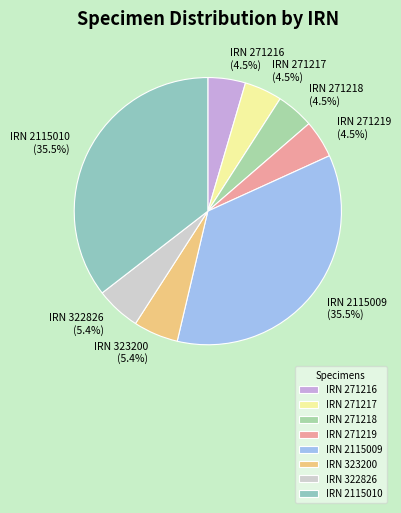

Between IRN 271217 and IRN 2115009, which is larger?

IRN 2115009